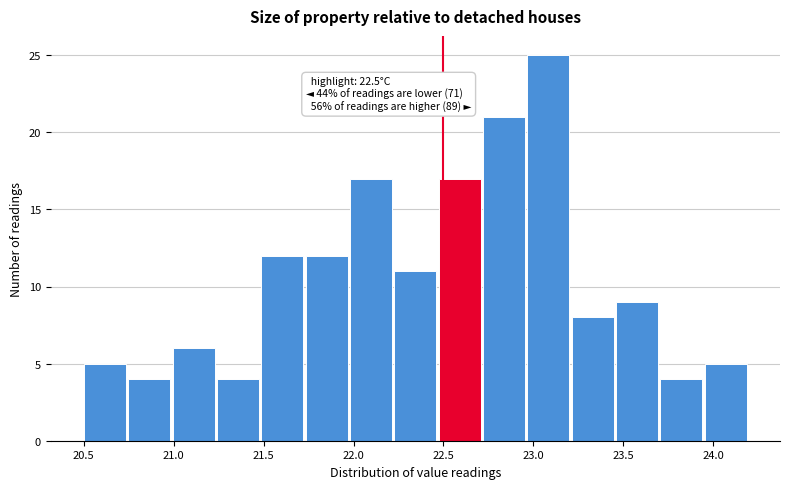

Over which range of the x-axis is the bar tallest?

22.95 to 23.20